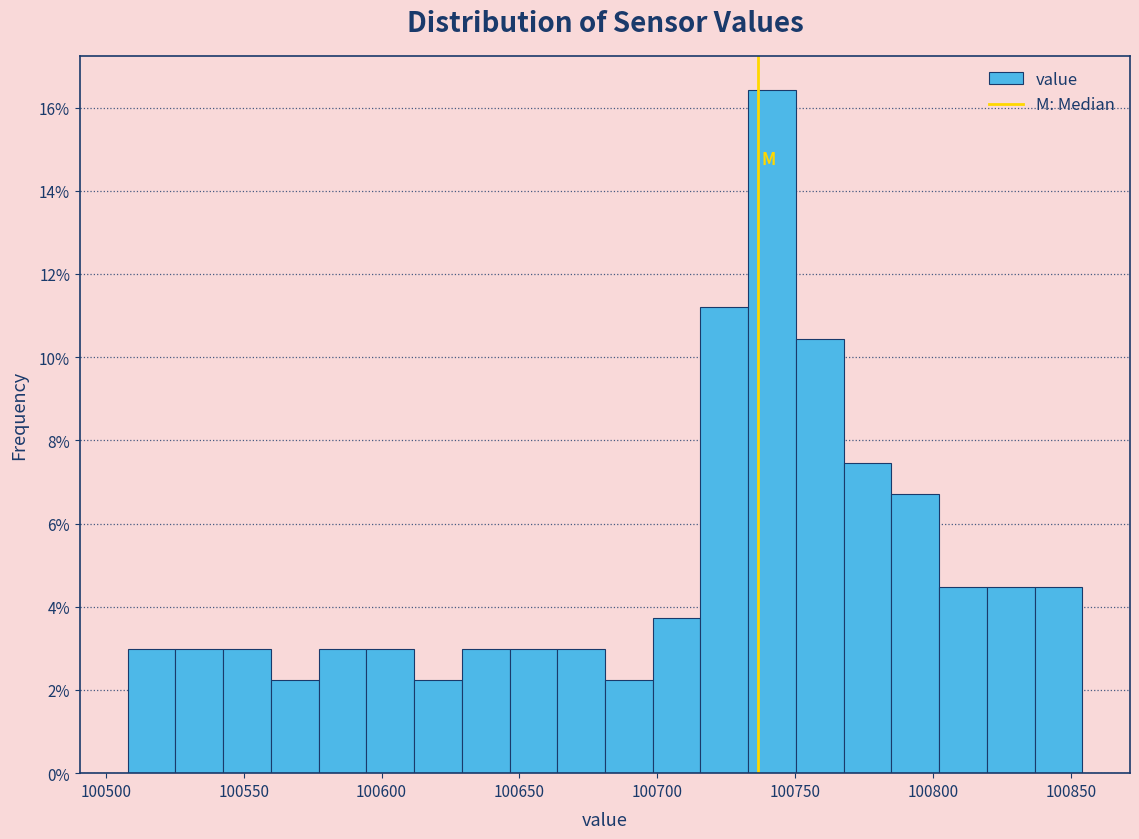

Around what value on the x-axis is the tallest bar? Give the approximate position of its centre, as read against the axis.

100740